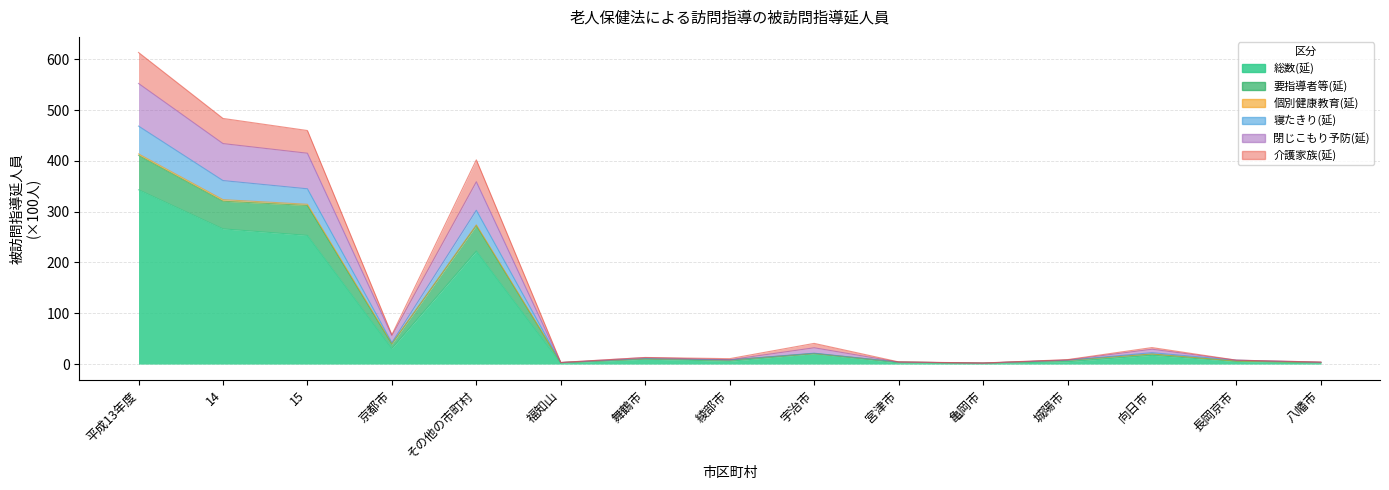

What is the minimum value shown in the chart?

1.3